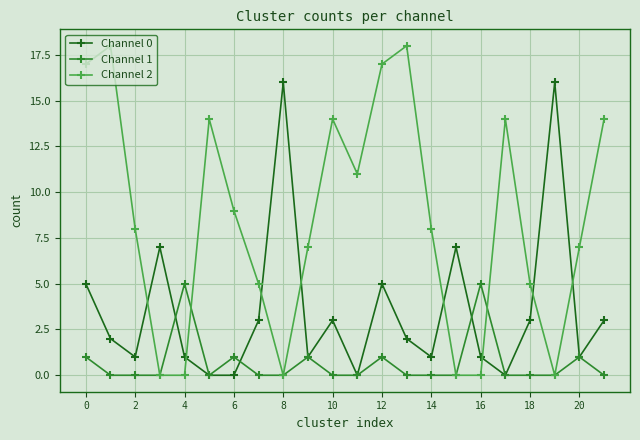

Rank the series by their average value, from highest to lowest.

Channel 2, Channel 0, Channel 1